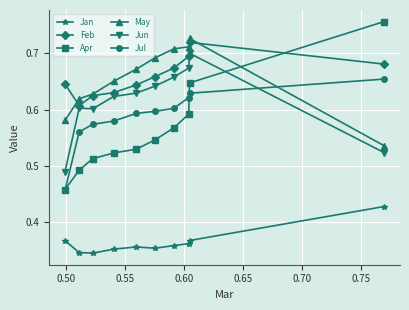

Which series has the widest spread of values?

Apr